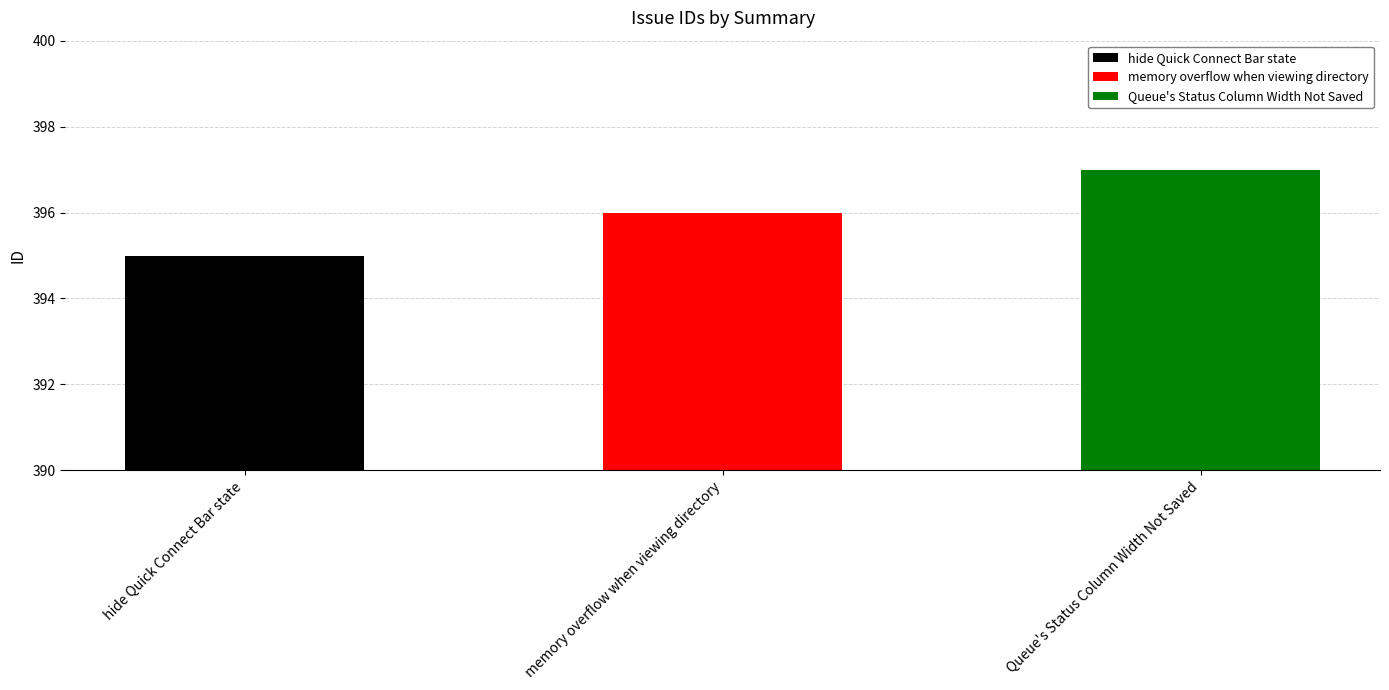

What is the sum of all values?

1188